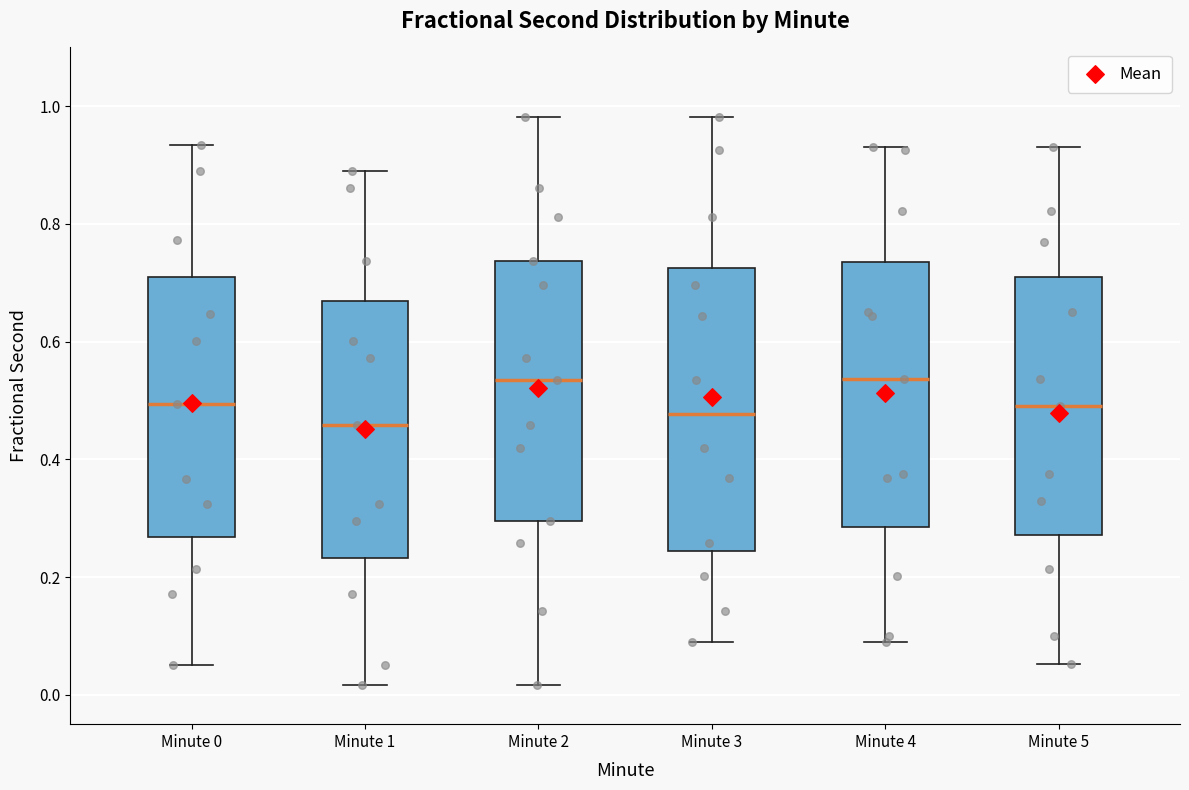

Comparing the boxes themselves (not the whiskers), which one is the tallest?

Minute 3